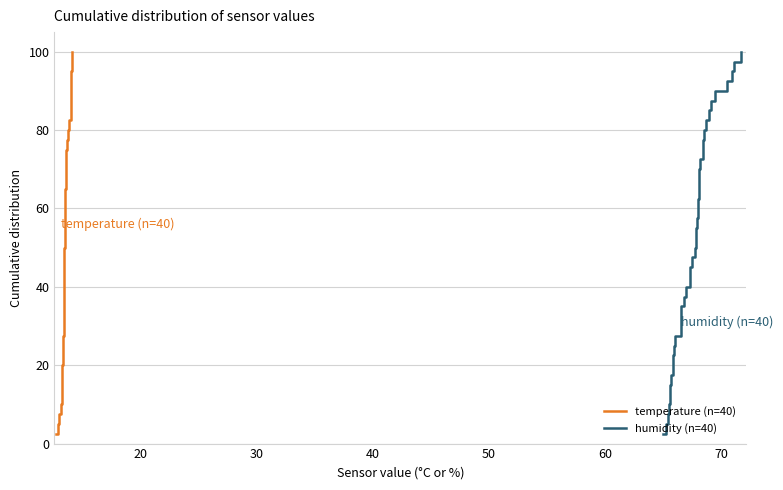

True or false: temperature (n=40) and humidity (n=40) cross at least once.

False